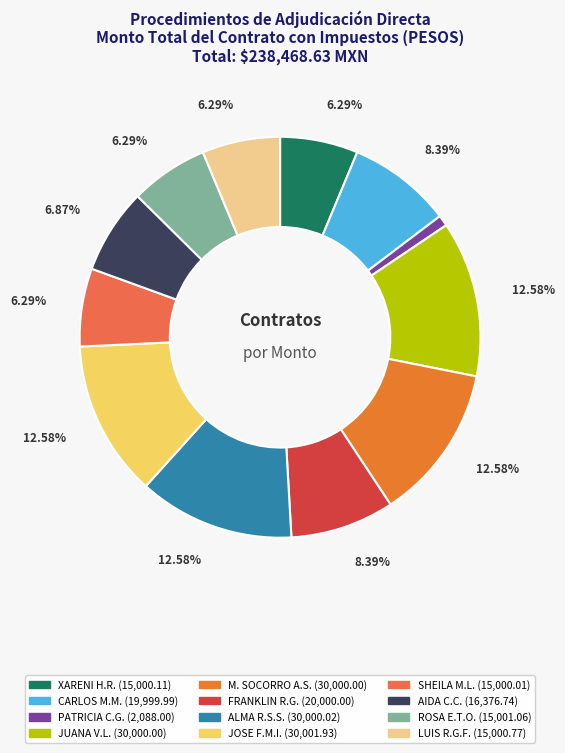

Count the number of slices in the pie.

12